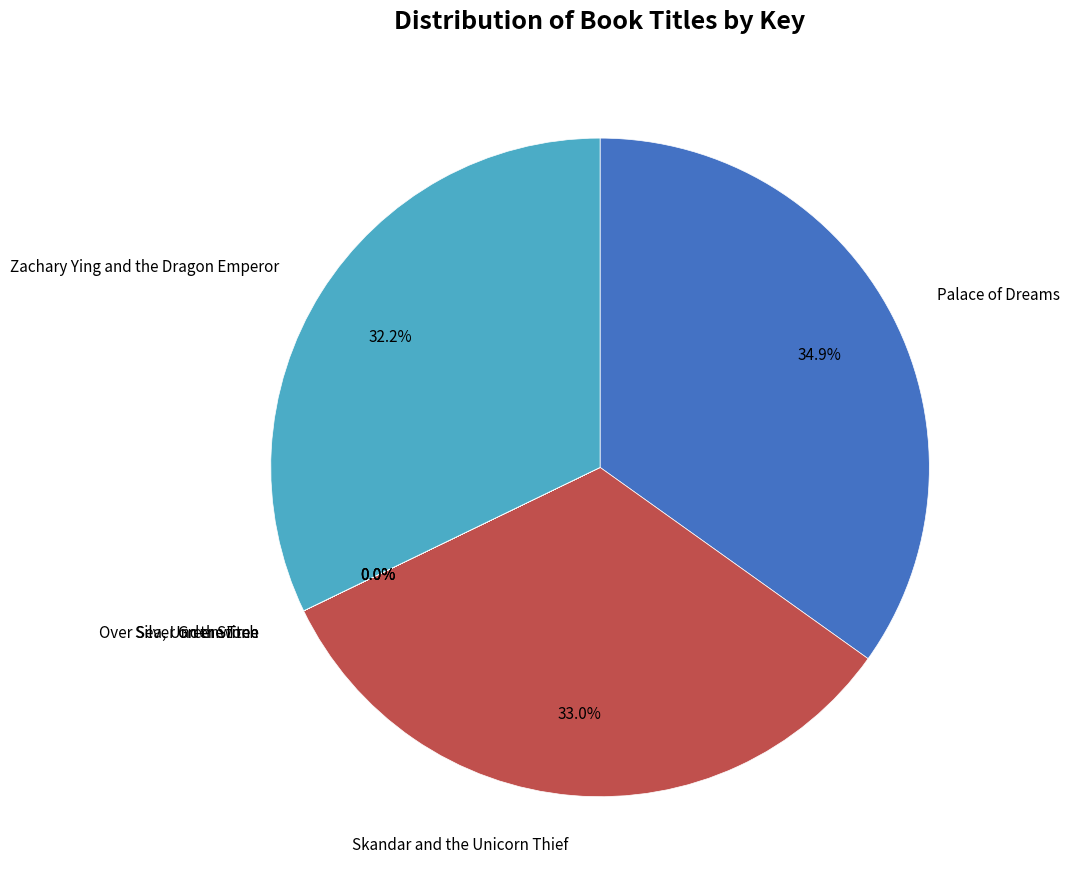

Is there a majority slice in this chart?

No